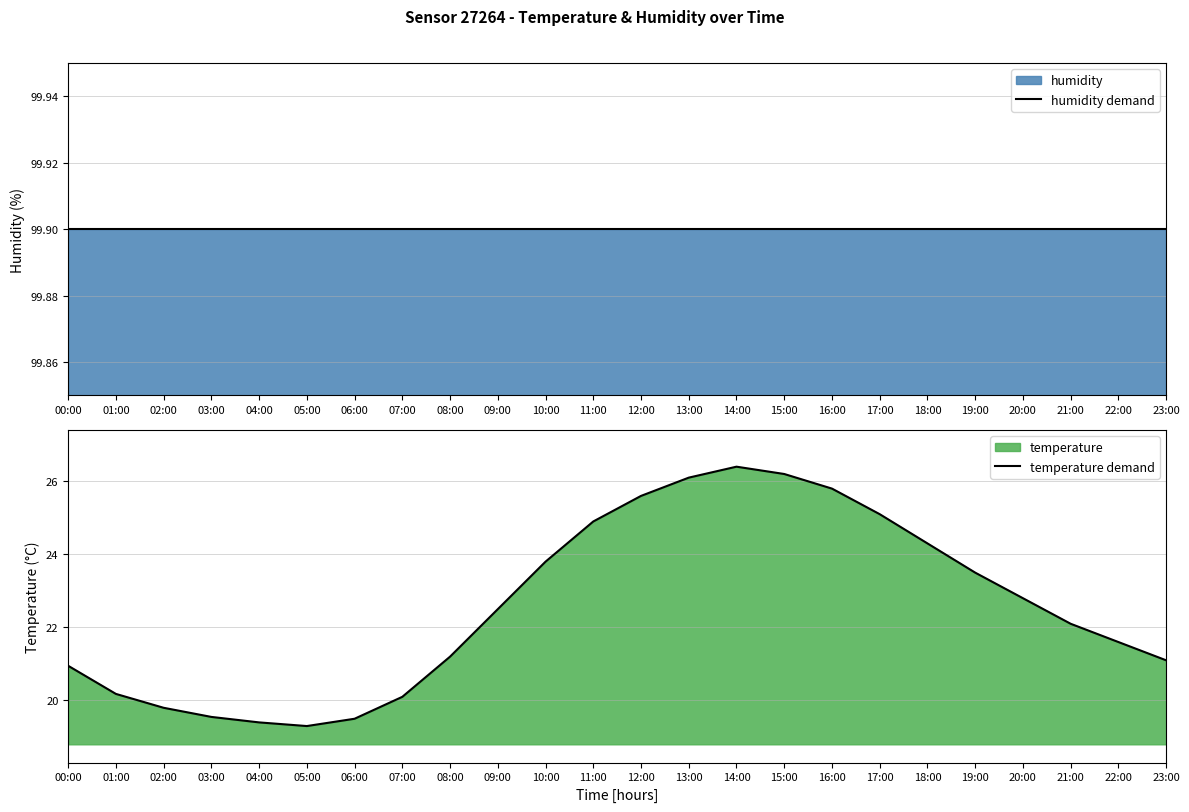

Which series changed the most between 01:00 and 13:00?

temperature demand